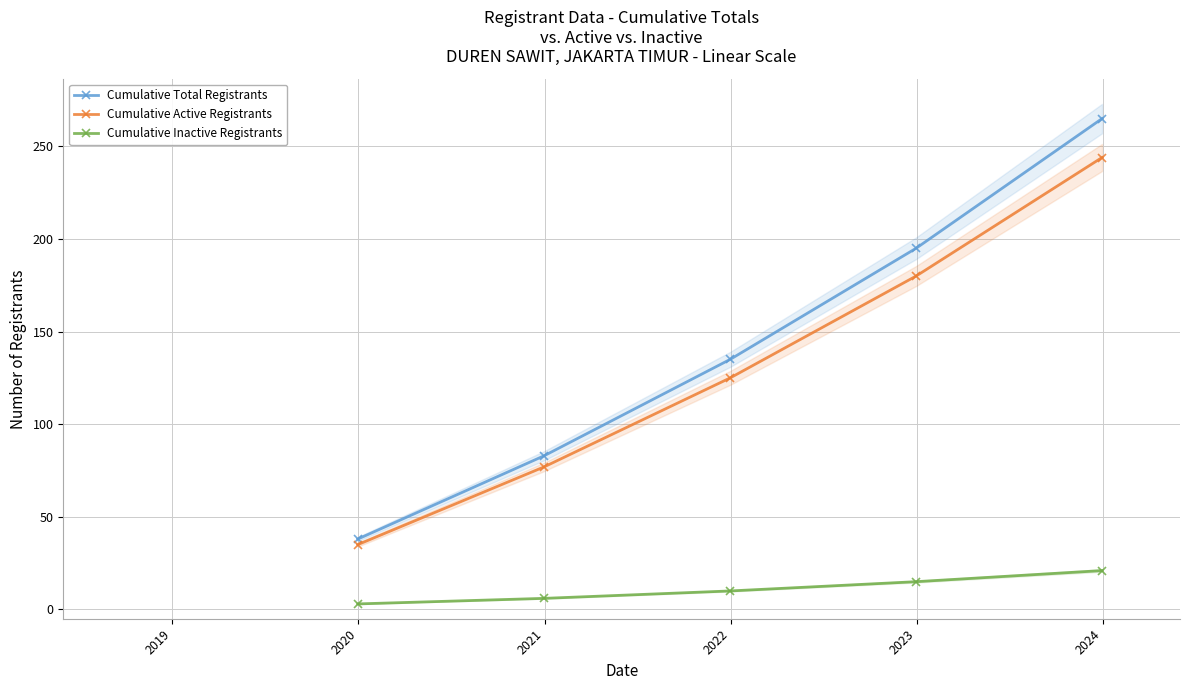

True or false: Cumulative Active Registrants and Cumulative Inactive Registrants intersect in this chart.

False